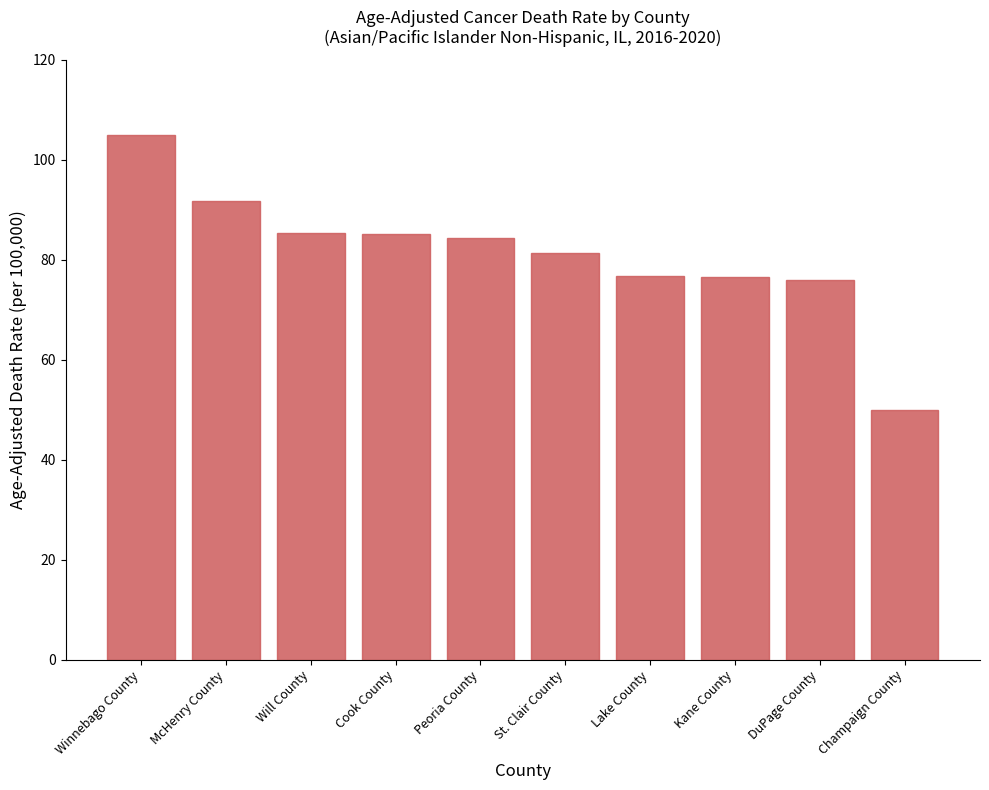

What is the change in value from Kane County to Champaign County?

-26.6